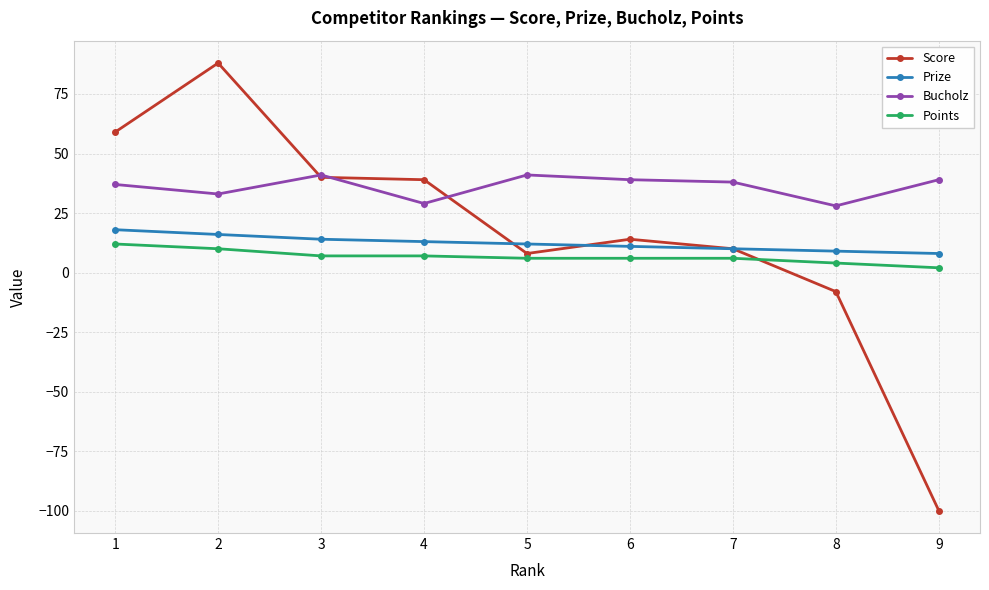

Which series has the largest total across all categories?

Bucholz